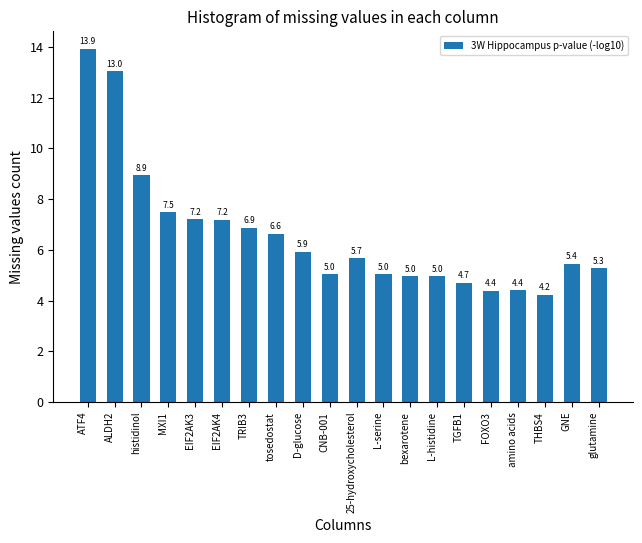

Reading right to left, extract all data points from this chart.

5.3	5.4	4.2	4.4	4.4	4.7	5.0	5.0	5.0	5.7	5.0	5.9	6.6	6.9	7.2	7.2	7.5	8.9	13.0	13.9